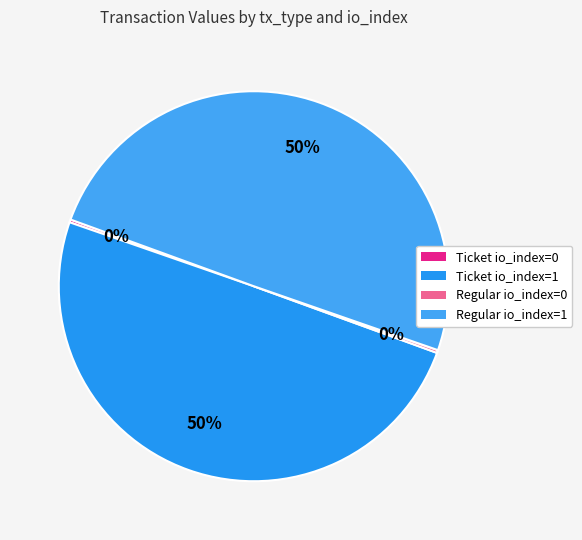

Rank the categories by value from lowest to highest.

Ticket io_index=0, Regular io_index=0, Ticket io_index=1, Regular io_index=1